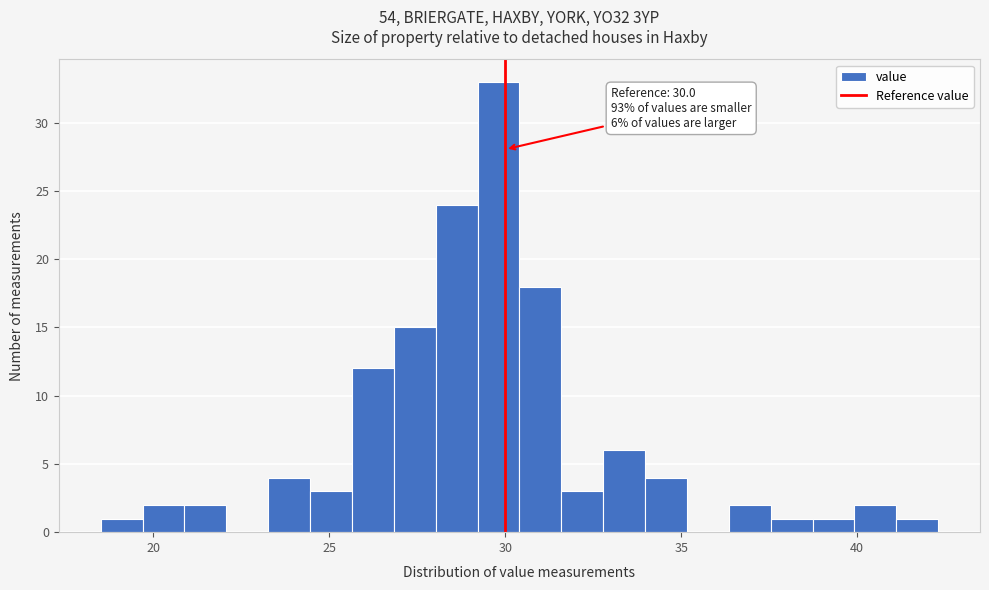

Read against the x-axis, roughly where is the centre of the tallest bar?

30.0